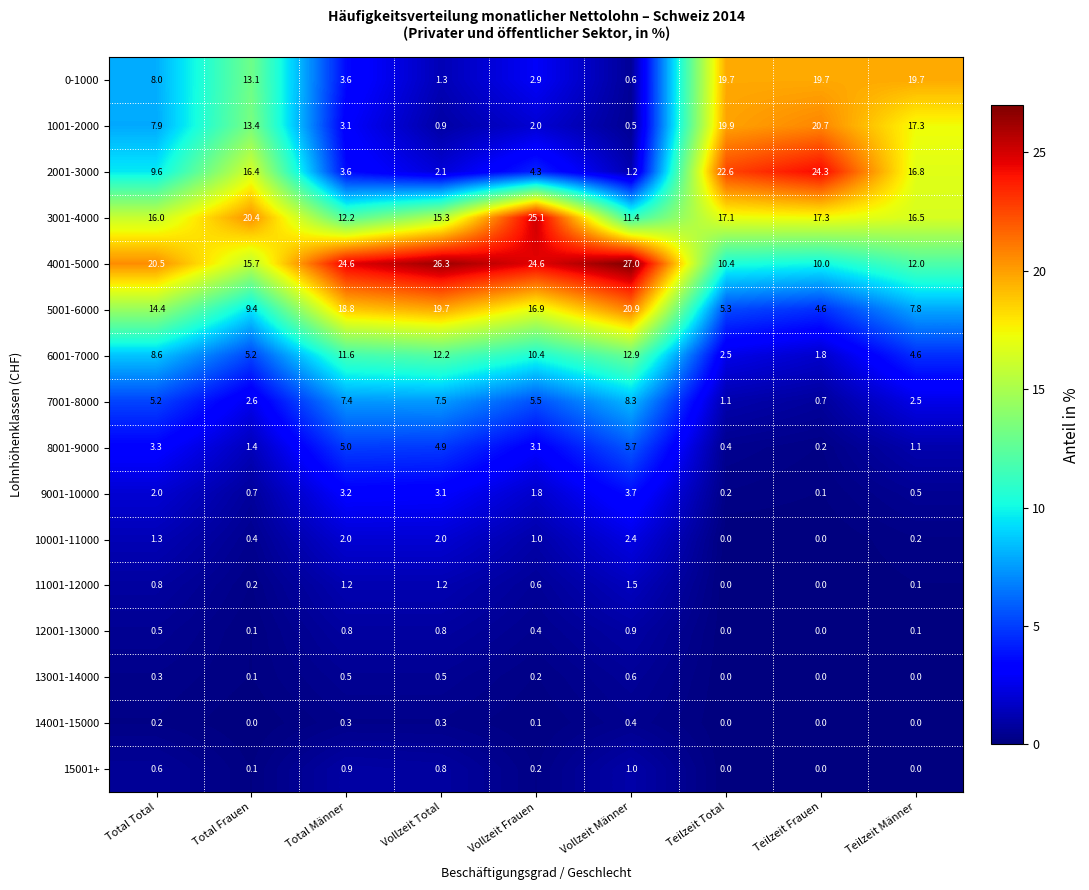

What is the sum of the 12001-13000 values at Vollzeit Männer and Teilzeit Total?

0.9